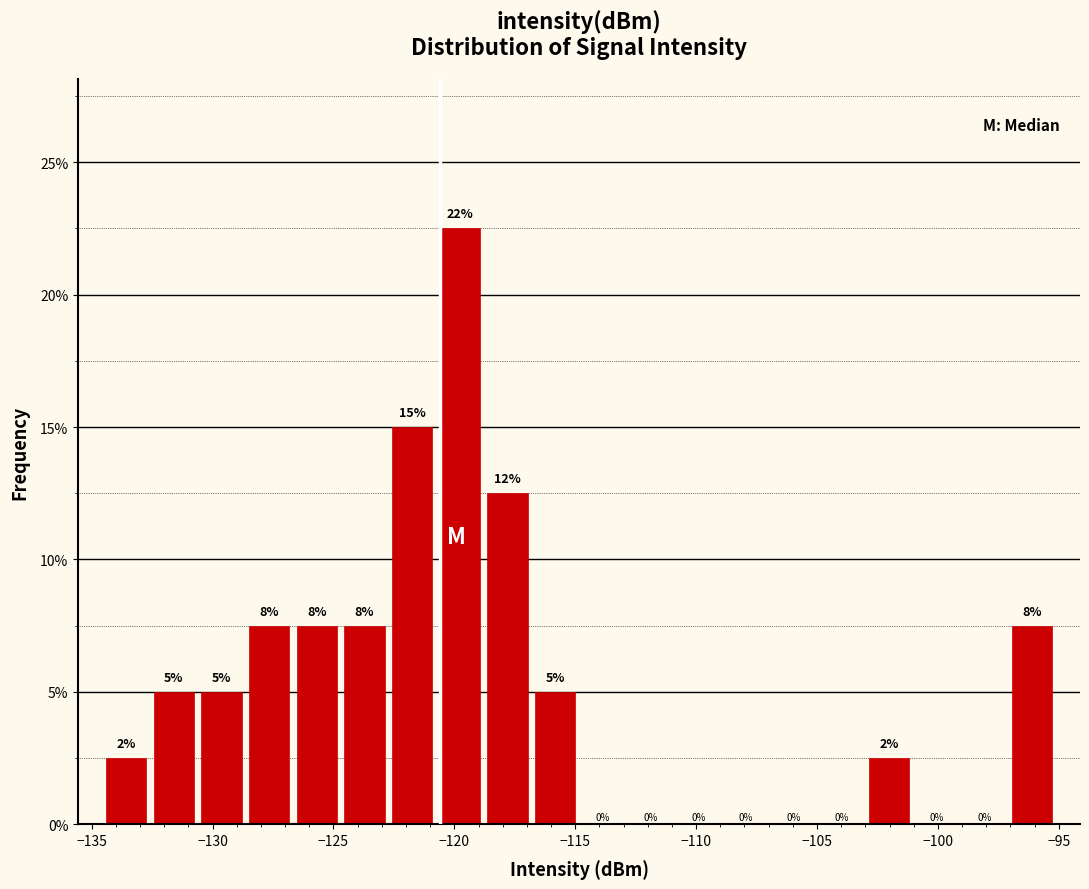

Read against the x-axis, roughly where is the centre of the tallest bar?

-120.0